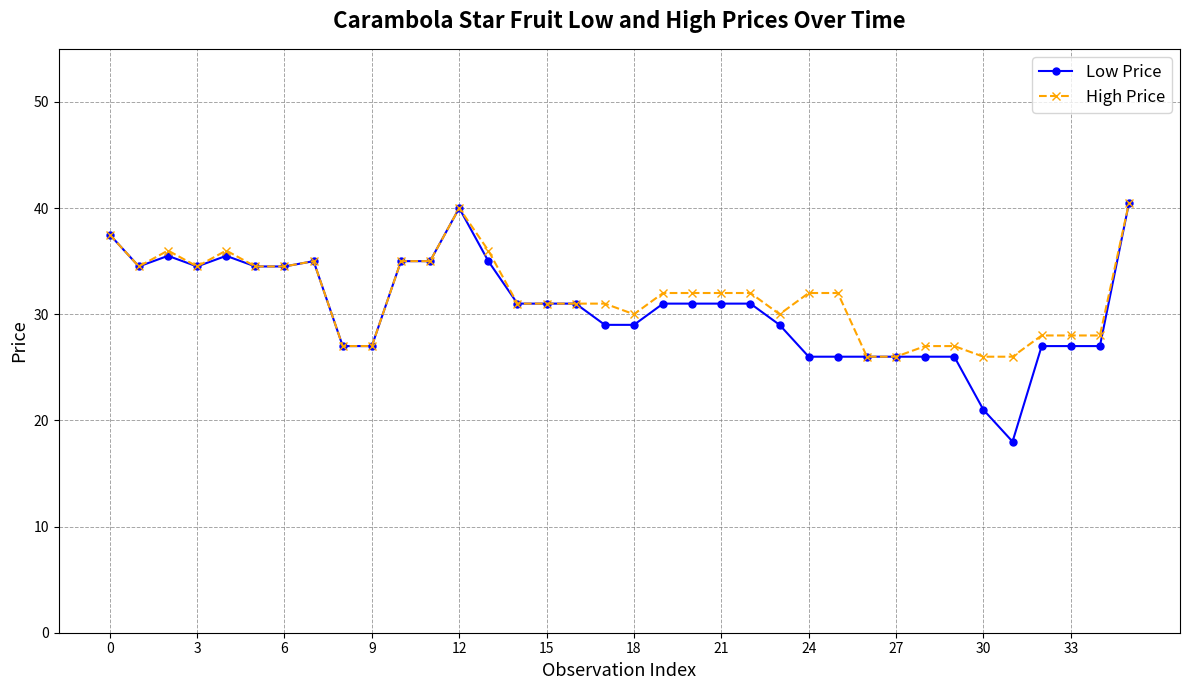

Reading left to right, list all the values displayed in this chart.

Low Price: 37.5	34.5	35.5	34.5	35.5	34.5	34.5	35.0	27.0	27.0	35.0	35.0	40.0	35.0	31.0	31.0	31.0	29.0	29.0	31.0	31.0	31.0	31.0	29.0	26.0	26.0	26.0	26.0	26.0	26.0	21.0	18.0	27.0	27.0	27.0	40.5
High Price: 37.5	34.5	36.0	34.5	36.0	34.5	34.5	35.0	27.0	27.0	35.0	35.0	40.0	36.0	31.0	31.0	31.0	31.0	30.0	32.0	32.0	32.0	32.0	30.0	32.0	32.0	26.0	26.0	27.0	27.0	26.0	26.0	28.0	28.0	28.0	40.5